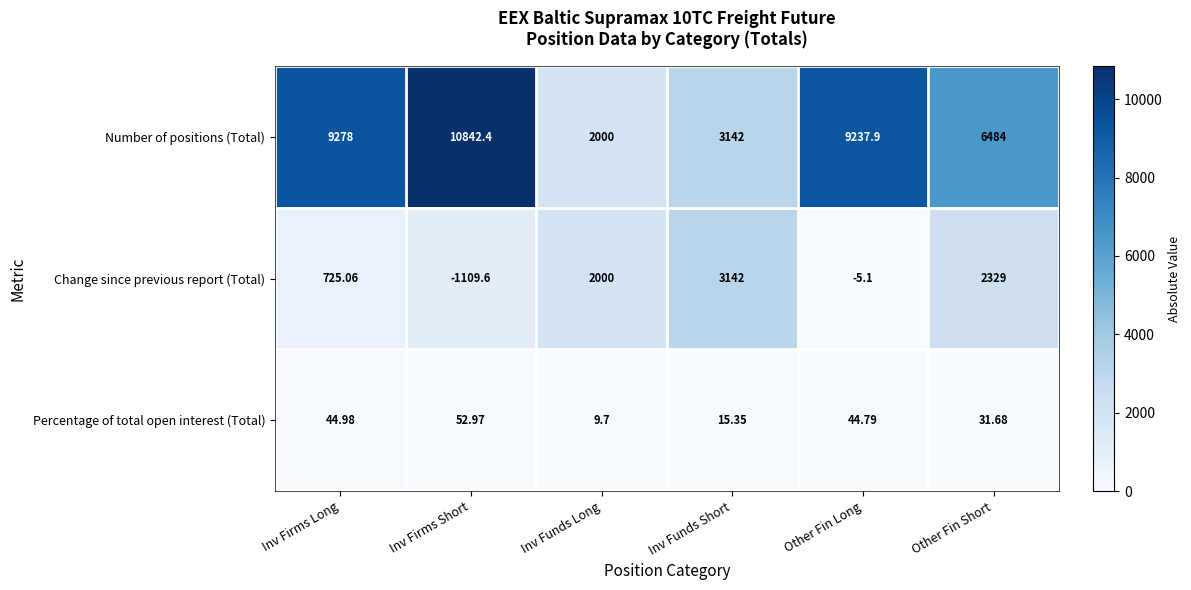

At which category does the chart reach its peak across all series?

Inv Firms Short